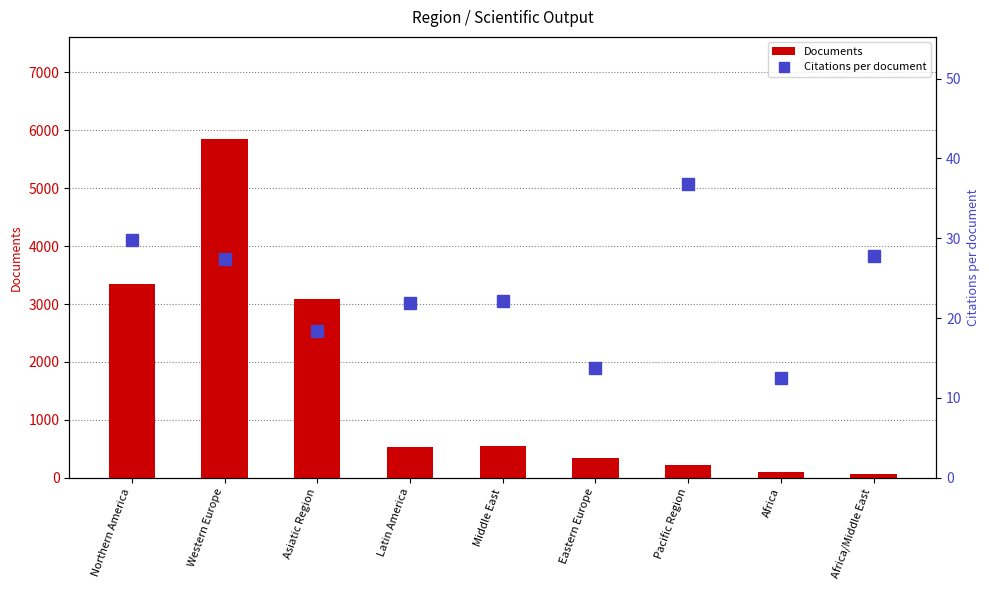

How many values in the Documents series exceed 528?

4